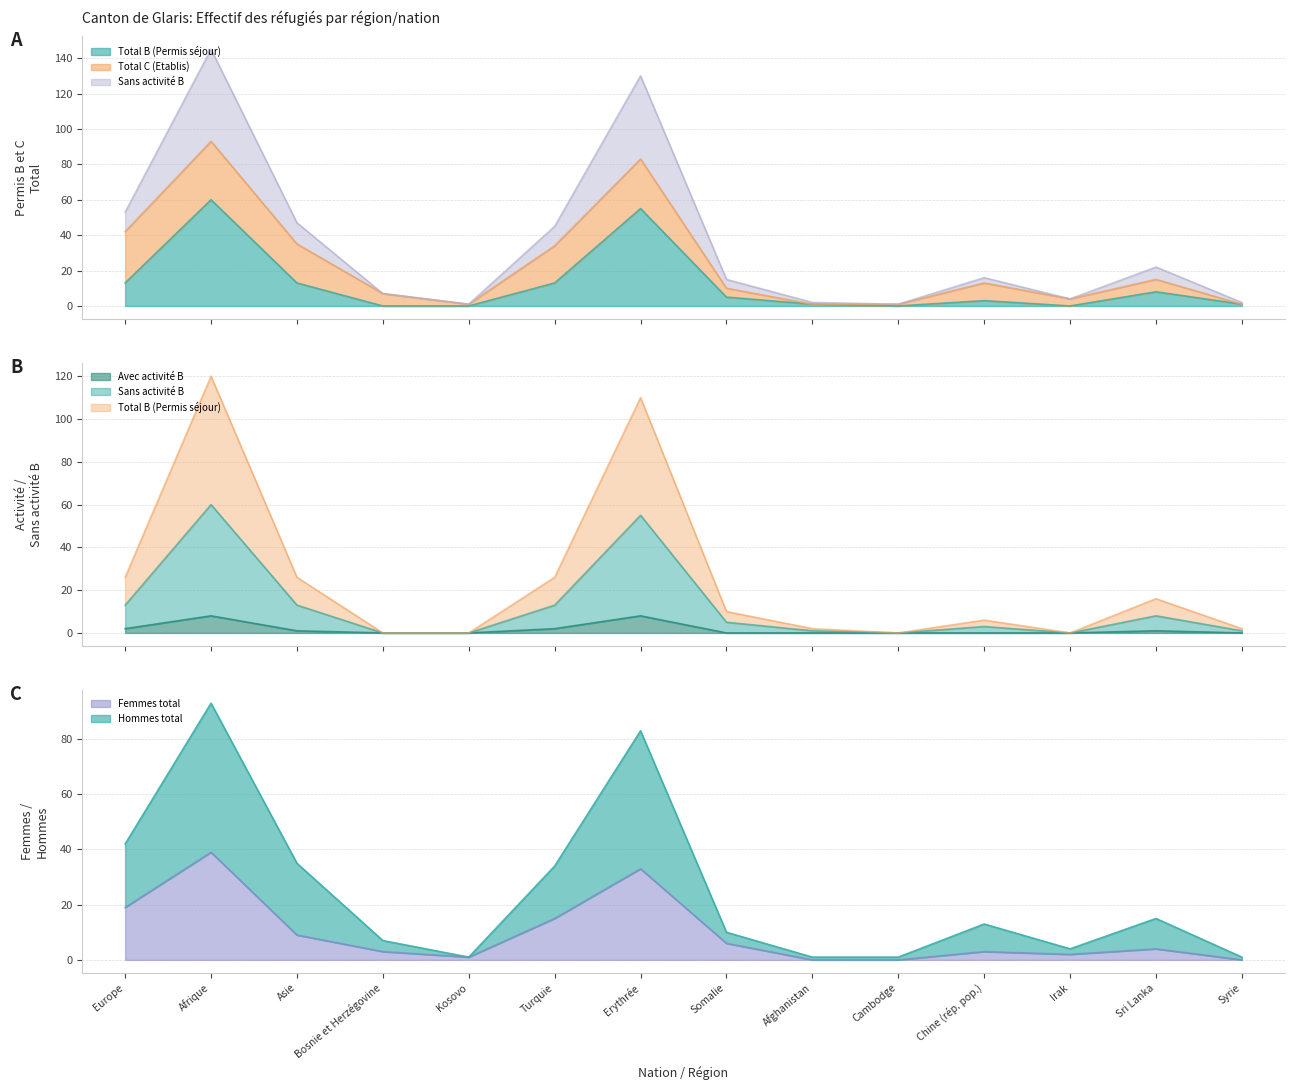

How many times do Femmes total and Sans activité B cross each other?

6